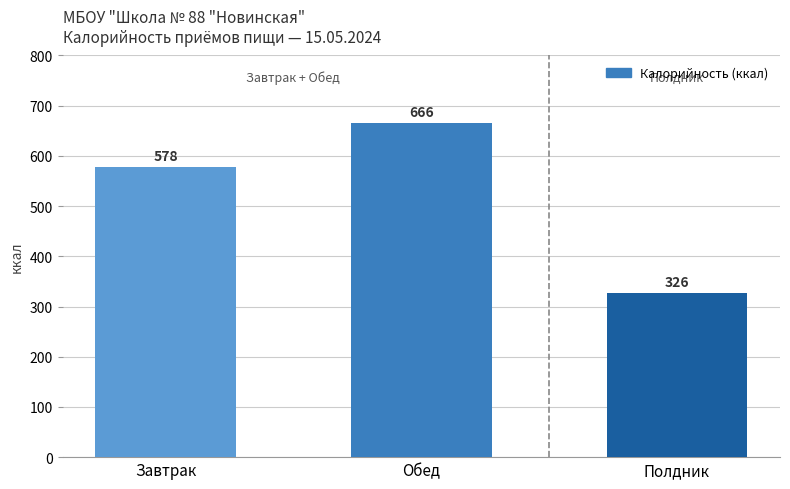

Rank the categories by value from lowest to highest.

Полдник, Завтрак, Обед